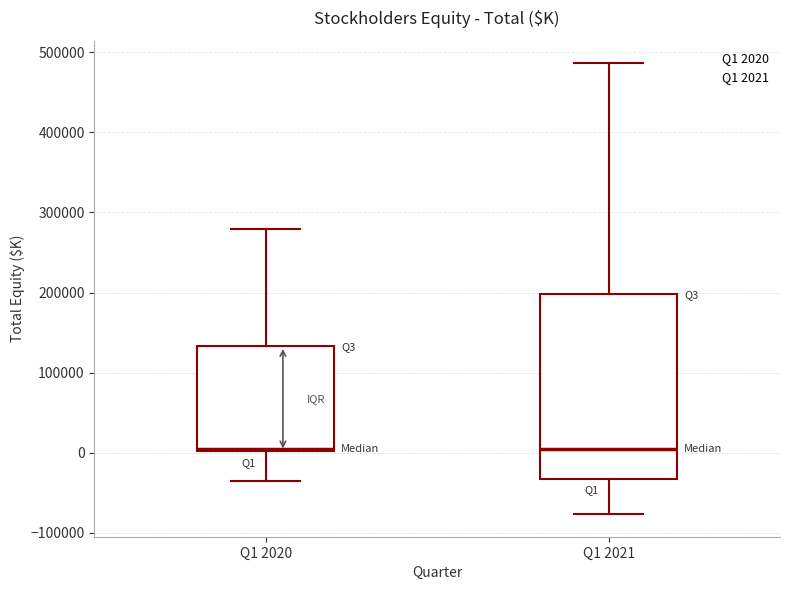

Where is the lower edge of the box for Q1 2020 on the y-axis? The values are not printed on the chart, so give them approximately, as read against the axis.

0